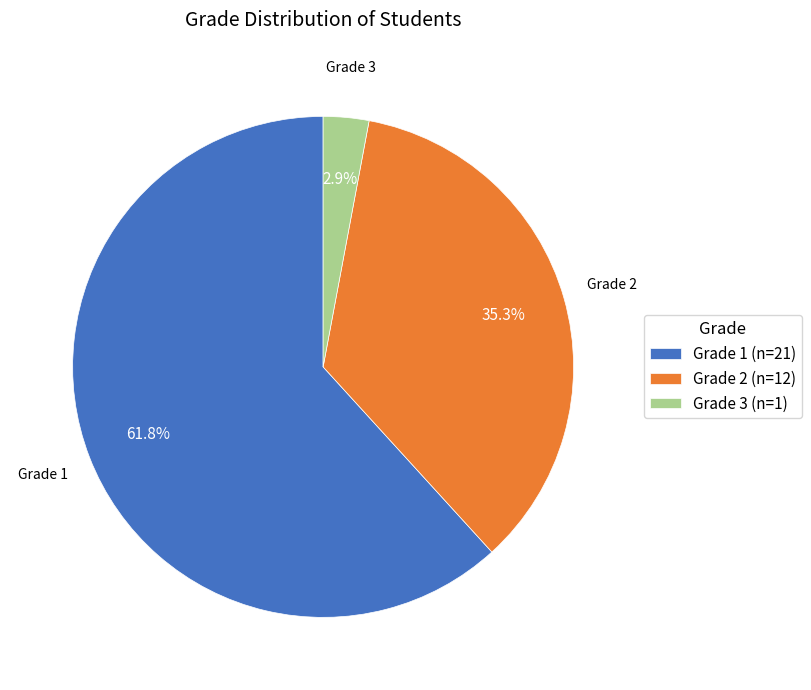

What percentage is the Grade 1 slice, to the nearest percent?

62%